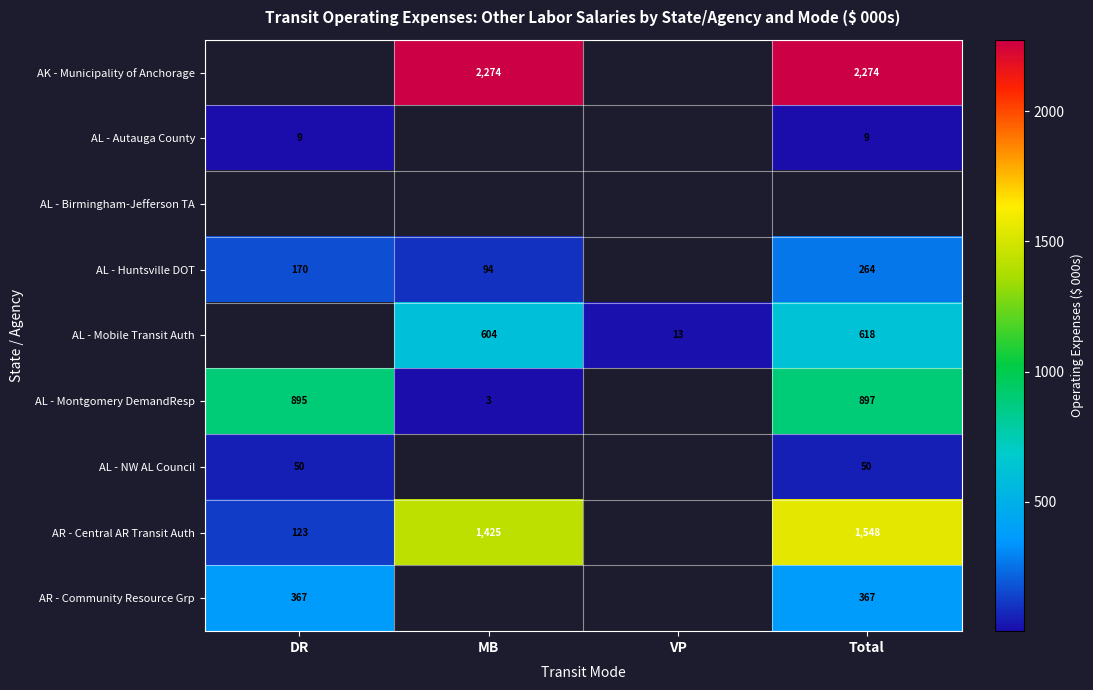

Is it true that AR - Community Resource Grp equals 491.3 at DR?

False